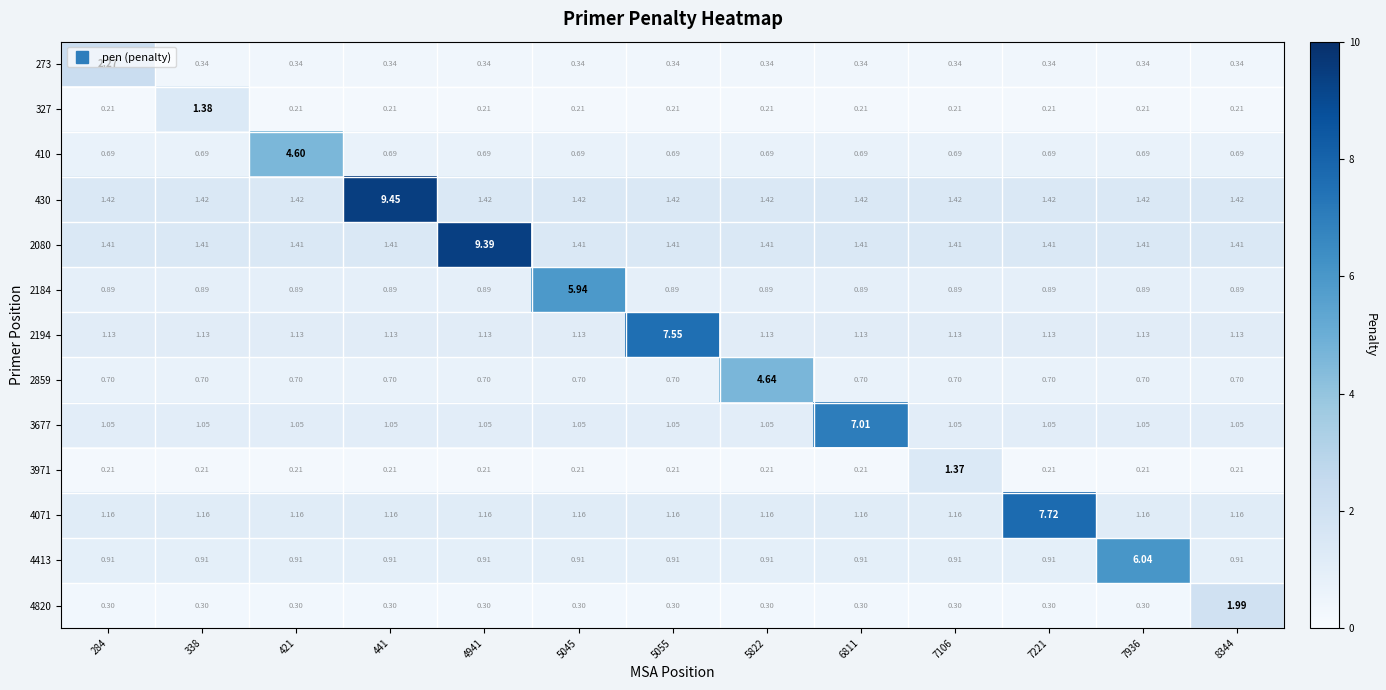

Is the value of 4071 at 8344 greater than the value of 273 at 5055?

Yes